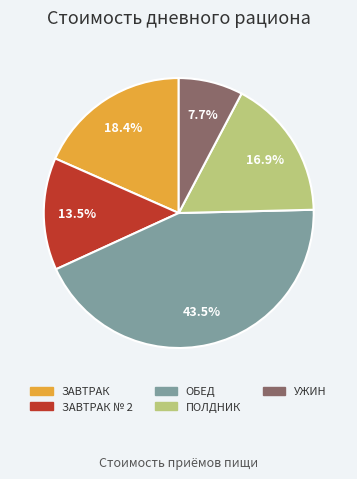

Approximately how many times larger is the value at ЗАВТРАК № 2 compared to ПОЛДНИК?

0.8